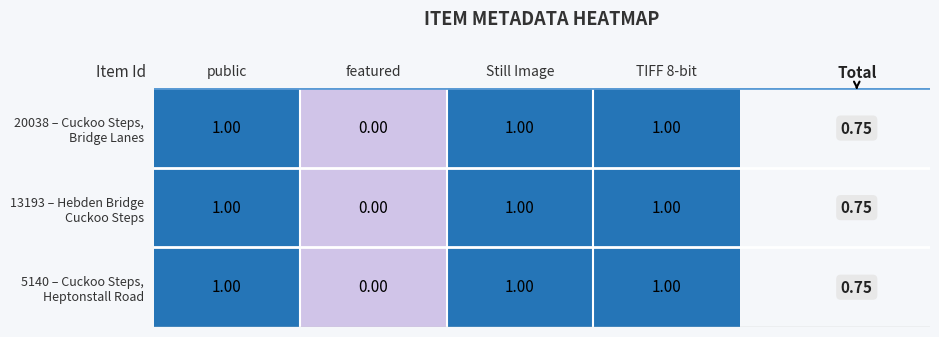

Which label corresponds to the smallest value in the chart?

featured